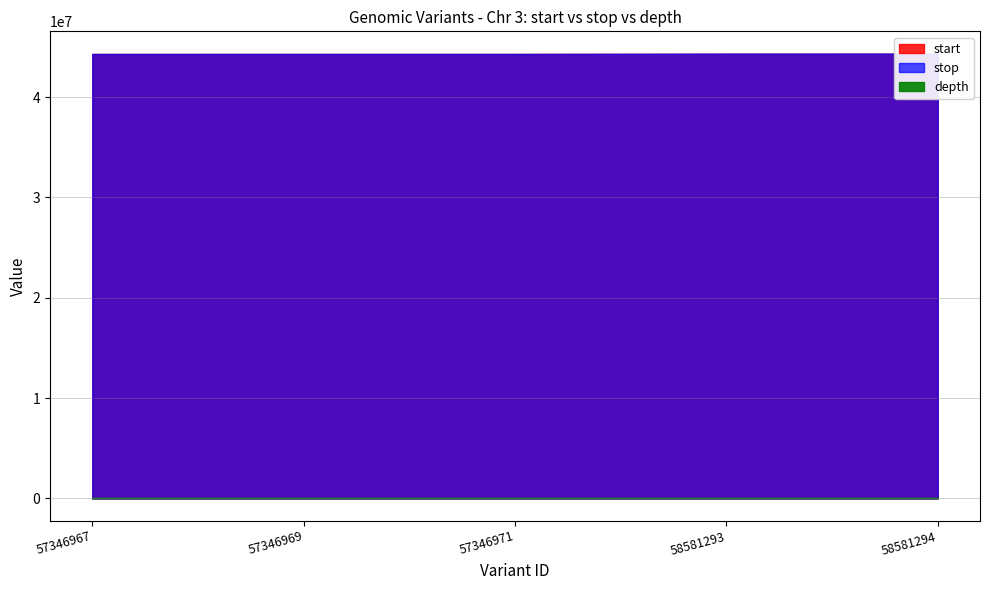

What is the sum of all depth values?

16